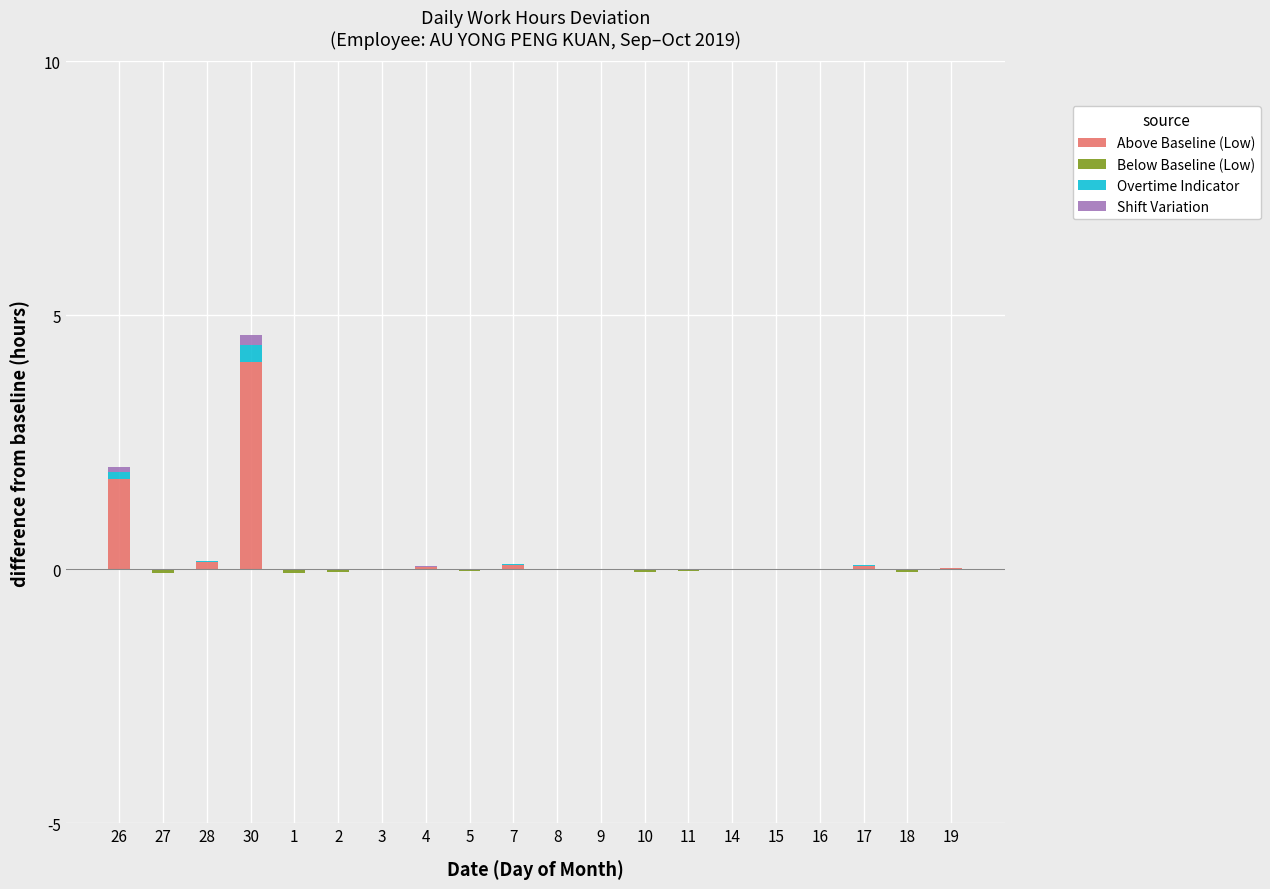

The value of Above Baseline (Low) at 26 is 2.8. True or false?

False